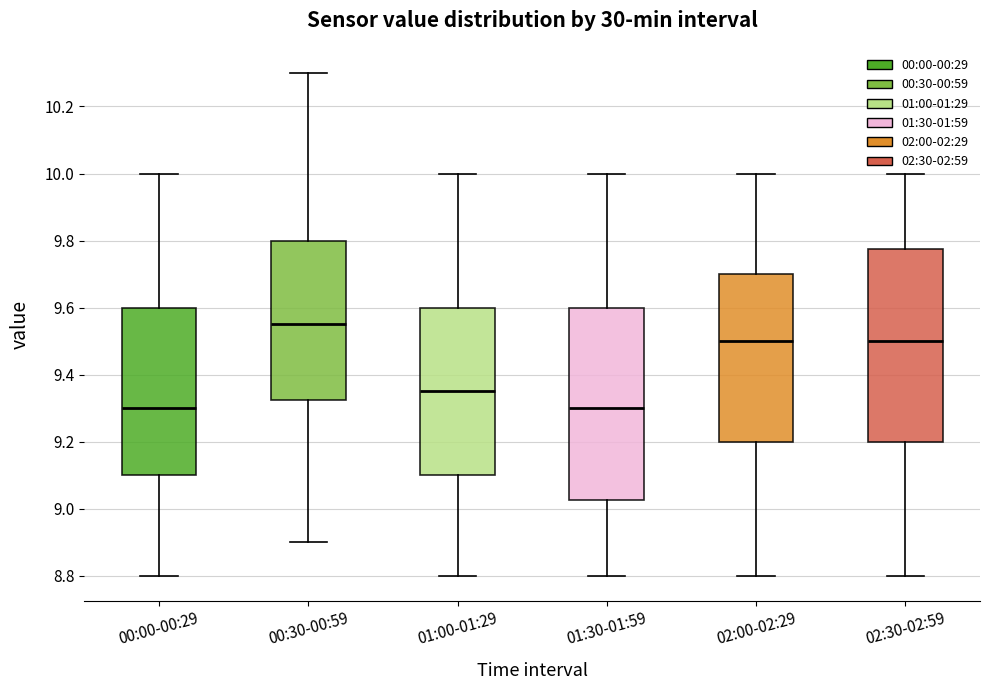

Where is the lower edge of the box for 01:00-01:29 on the y-axis? The values are not printed on the chart, so give them approximately, as read against the axis.

9.10